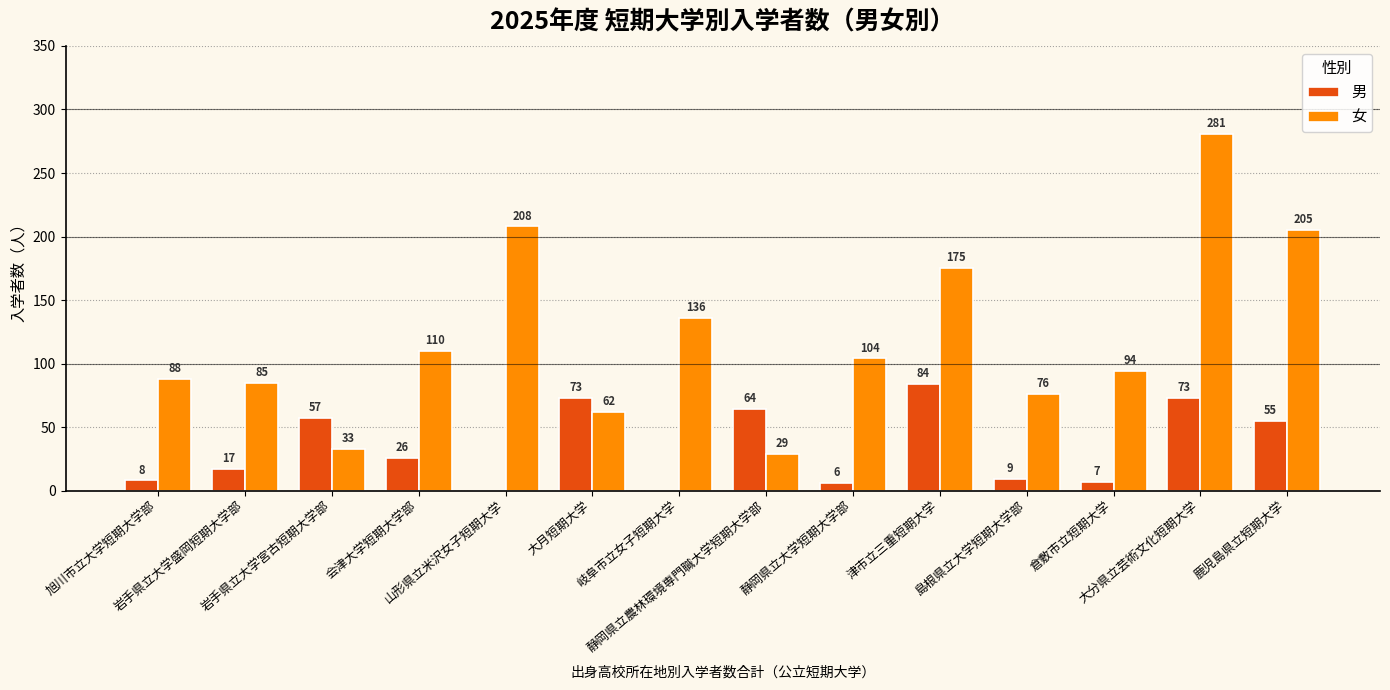

What is the sum of all 女 values?

1686